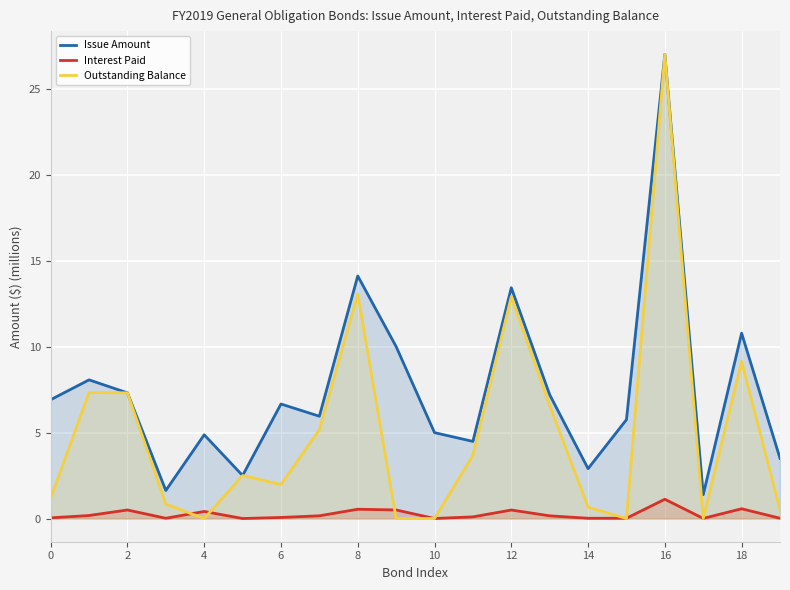

What is the average value of the Interest Paid series?

0.2